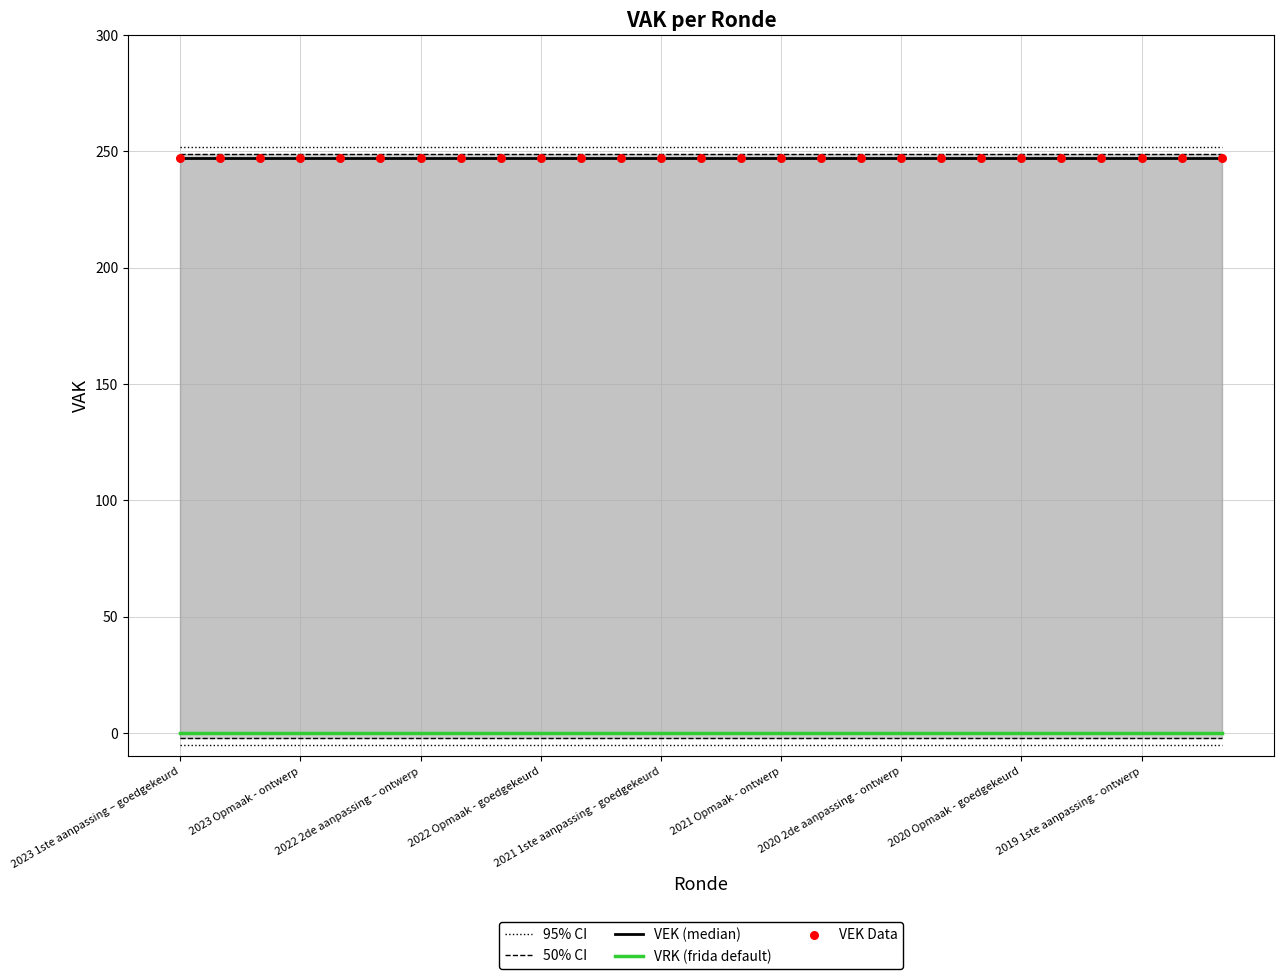

Which series has the widest spread of Y values?

95% CI